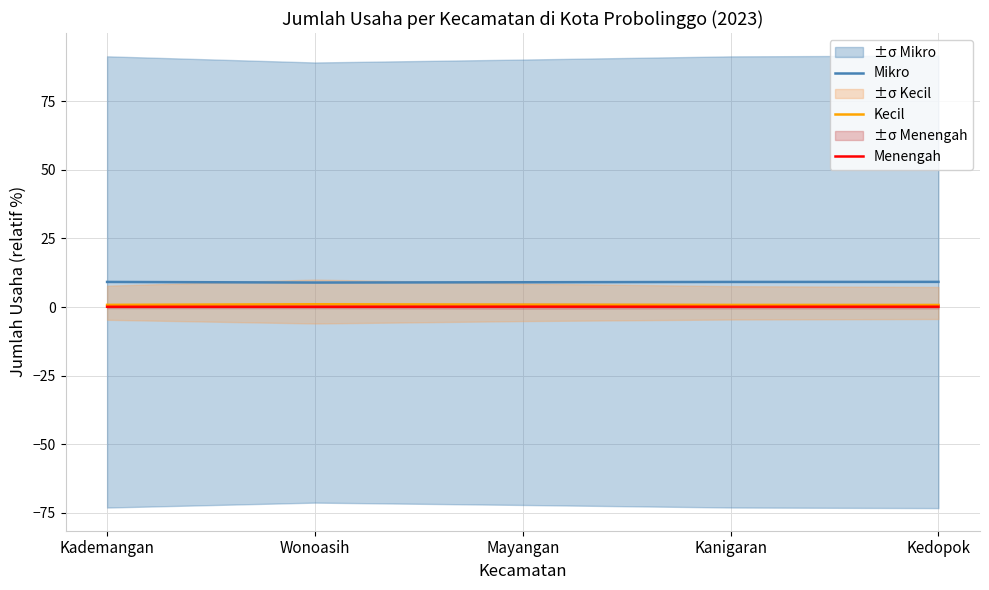

Reading left to right, extract all data points from this chart.

Mikro: Kademangan=9.1	Wonoasih=8.9	Mayangan=9.0	Kanigaran=9.1	Kedopok=9.2
Kecil: Kademangan=0.8	Wonoasih=1.0	Mayangan=0.9	Kanigaran=0.8	Kedopok=0.7
Menengah: Kademangan=0.1	Wonoasih=0.1	Mayangan=0.1	Kanigaran=0.1	Kedopok=0.1